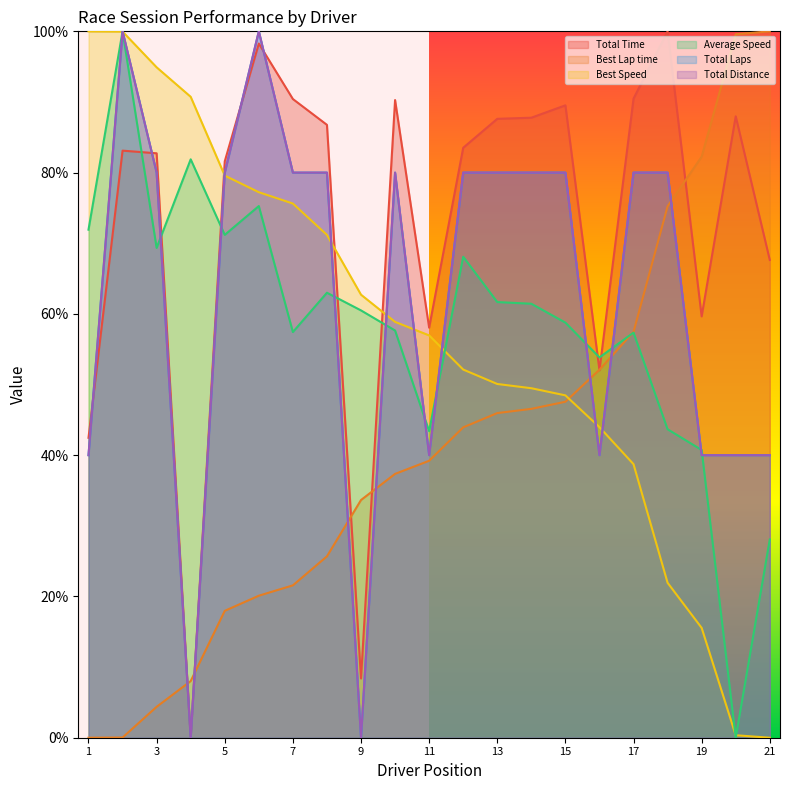

The Total Laps series shows 0.0 at 9. True or false?

True